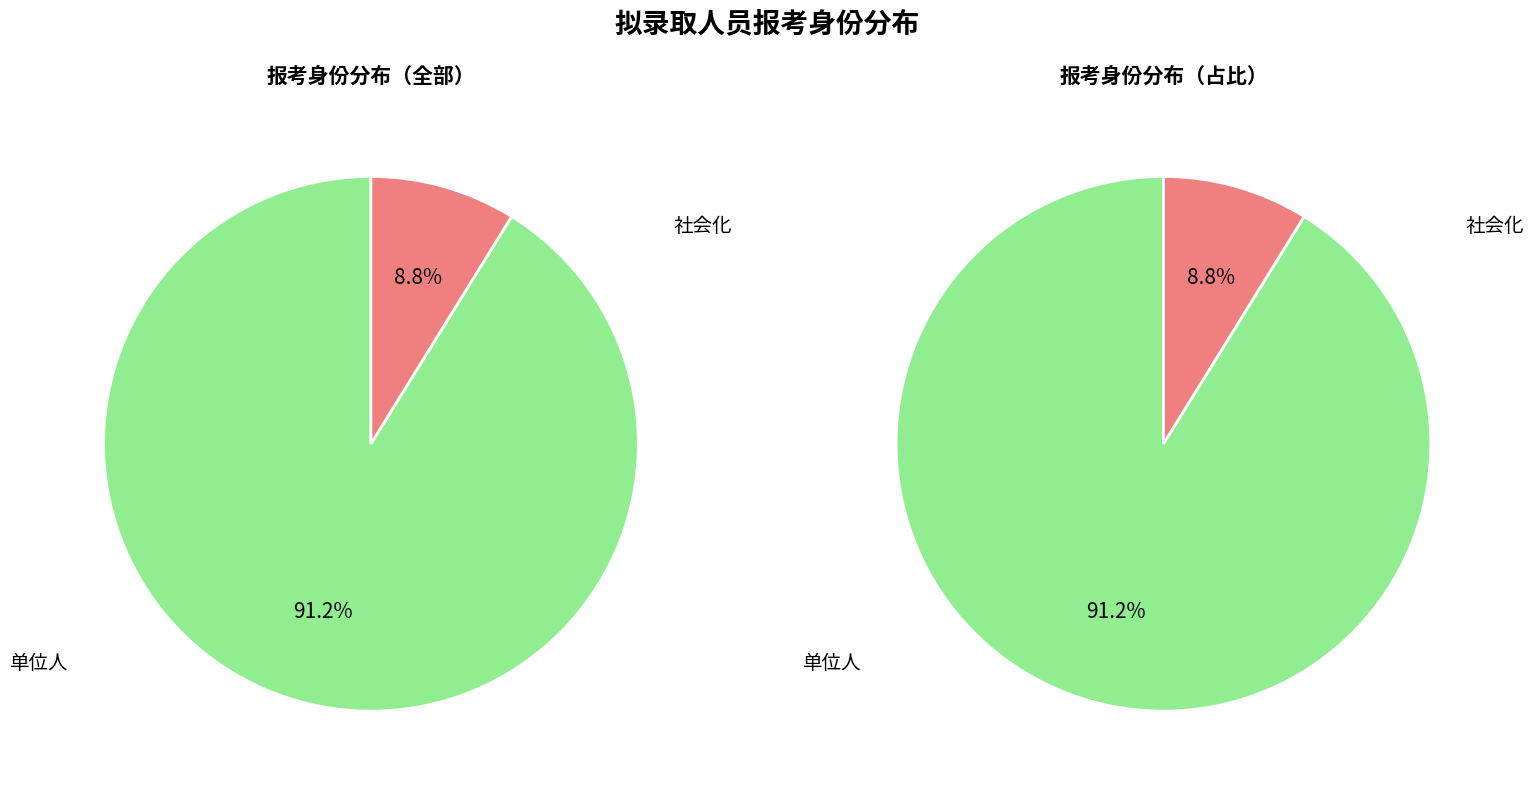

Rank the categories by value from highest to lowest.

单位人, 社会化